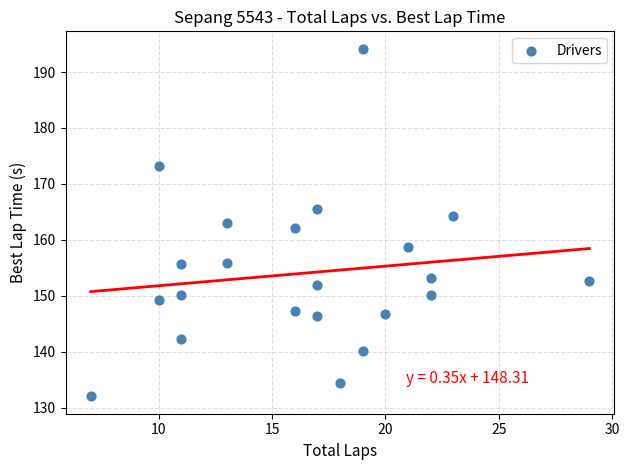

What is the range of Y values (max minus min)?

62.1